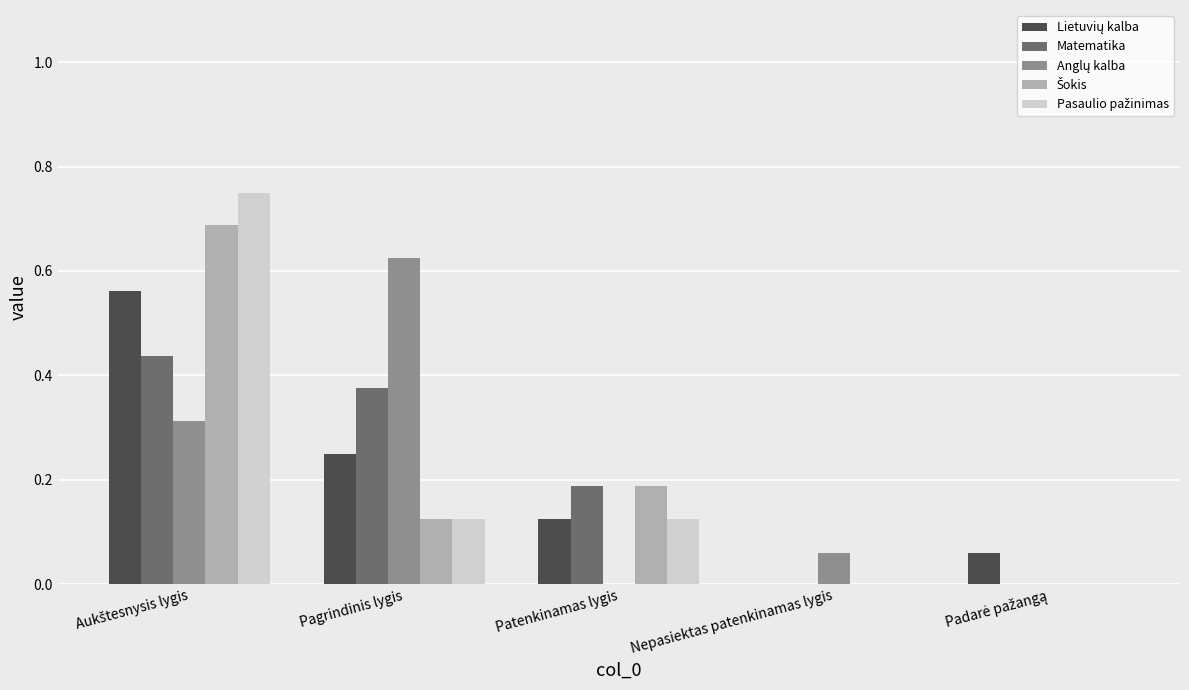

How many distinct data groups are displayed?

5